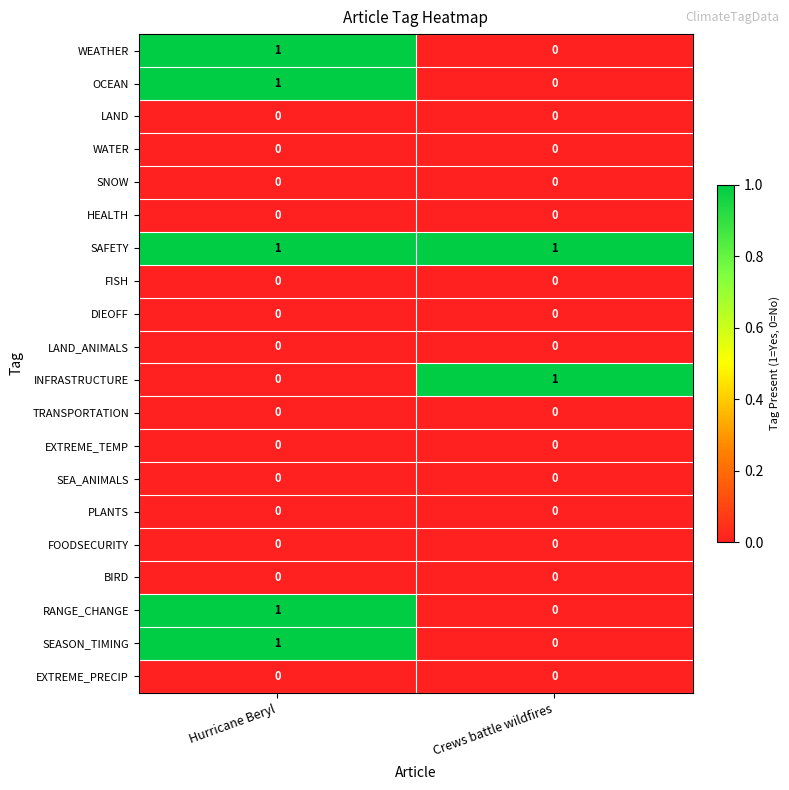

The RANGE_CHANGE series shows 1 at Hurricane Beryl. True or false?

True